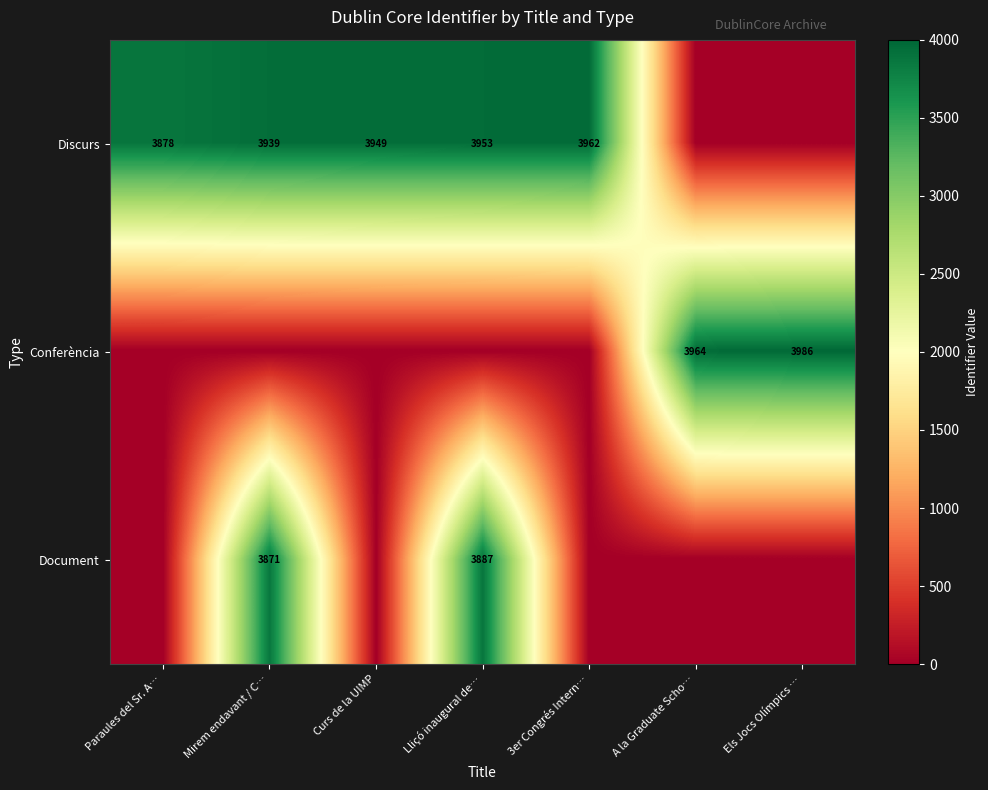

True or false: Discurs has a value of 1300 at Mirem endavant / C….

False